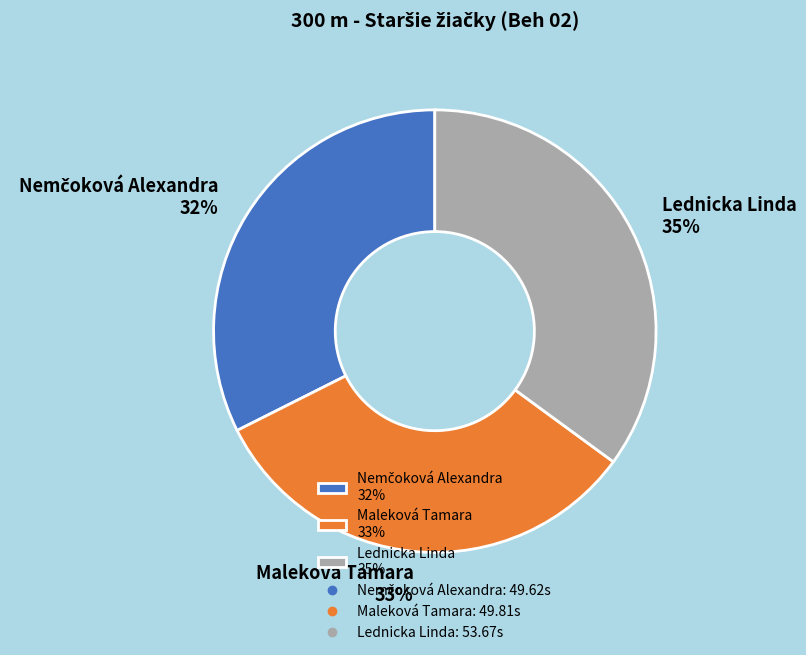

Is Lednicka Linda the majority of the pie?

No